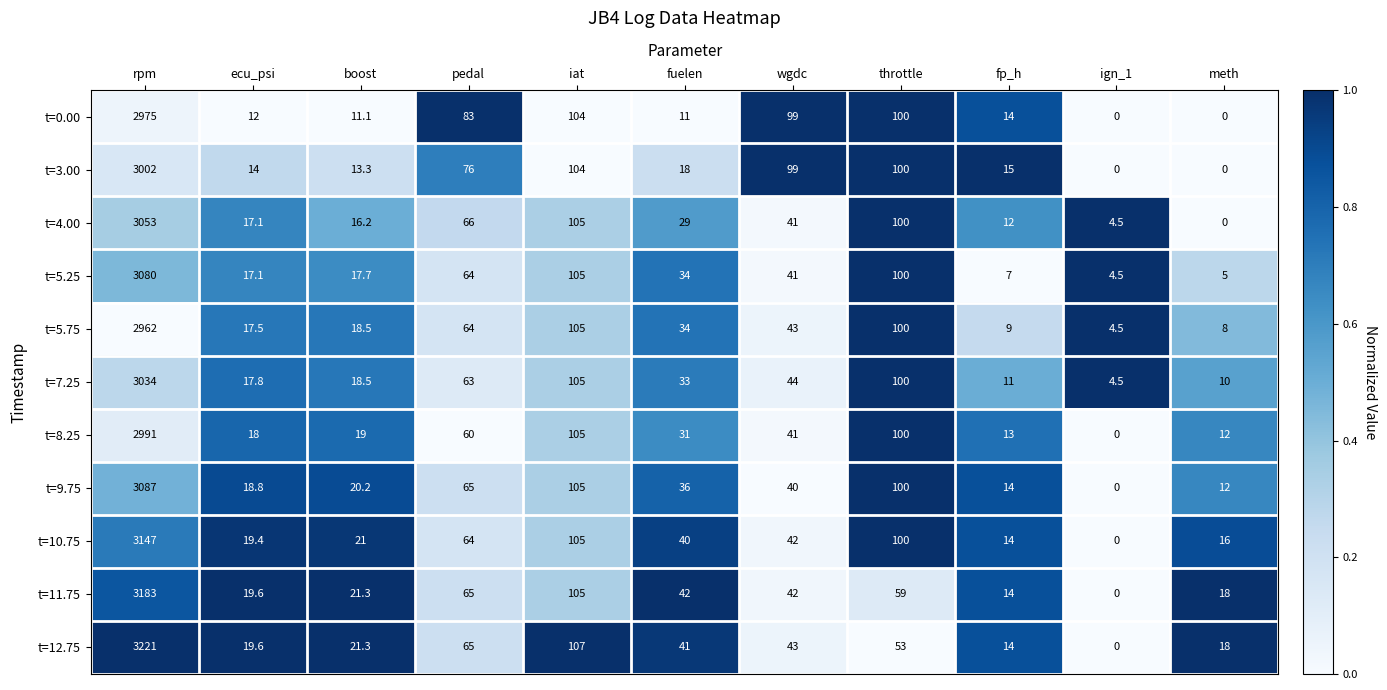

At which category is the sum across all series the highest?

rpm